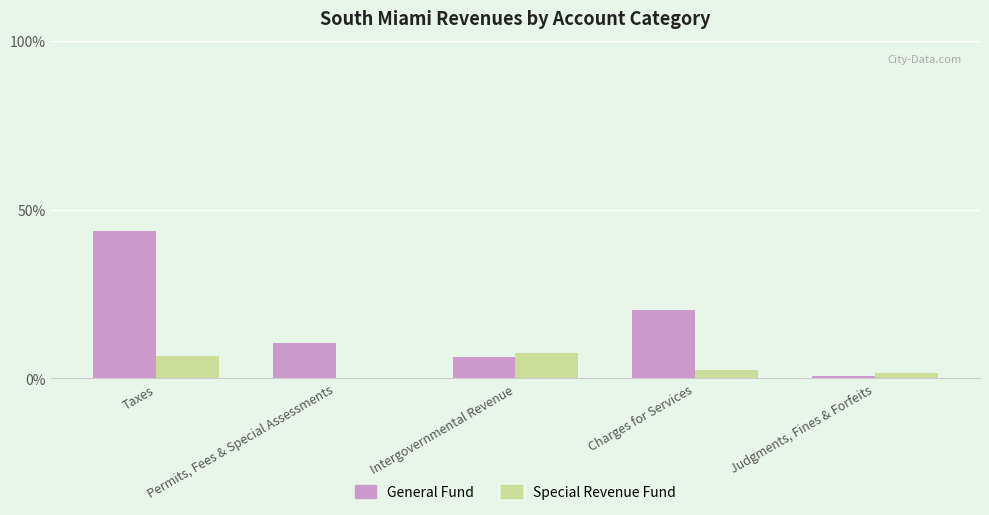

What are all the series names shown in the legend?

General Fund, Special Revenue Fund